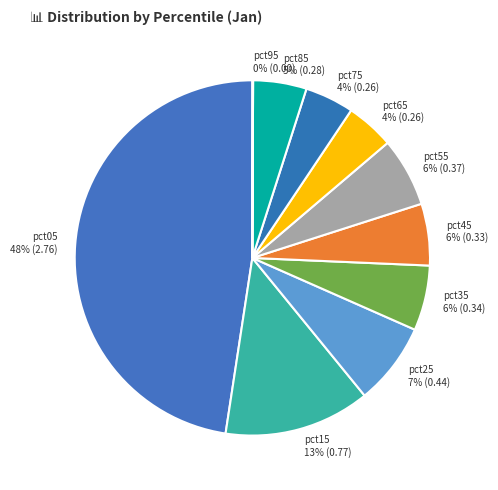

Does any single category account for the majority?

No